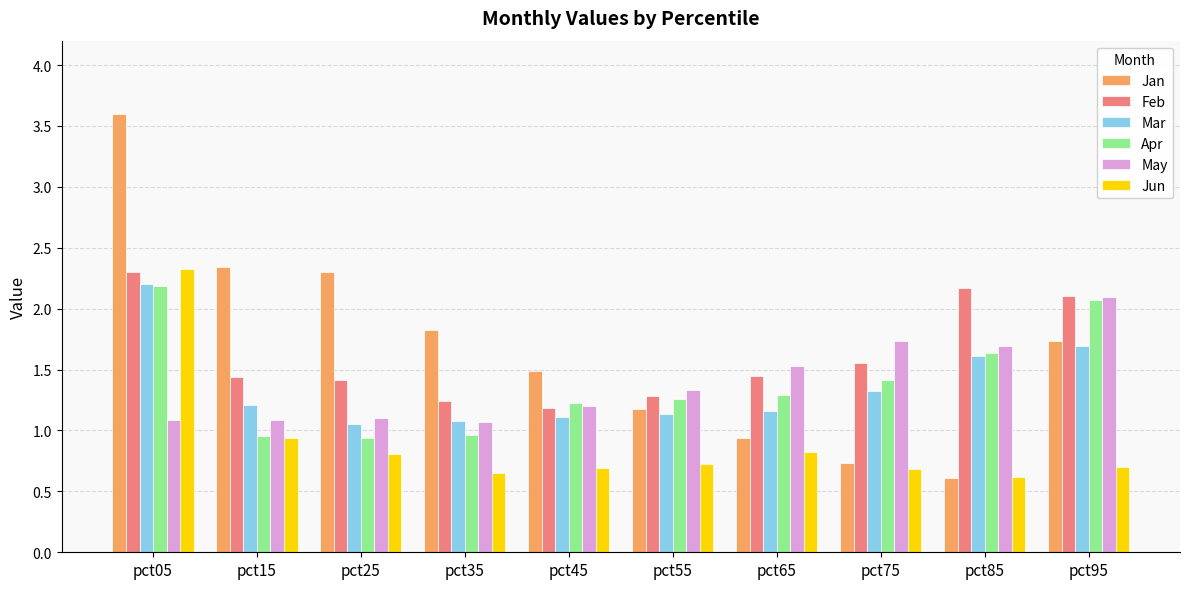

Is the value of May at pct35 greater than the value of Mar at pct15?

No